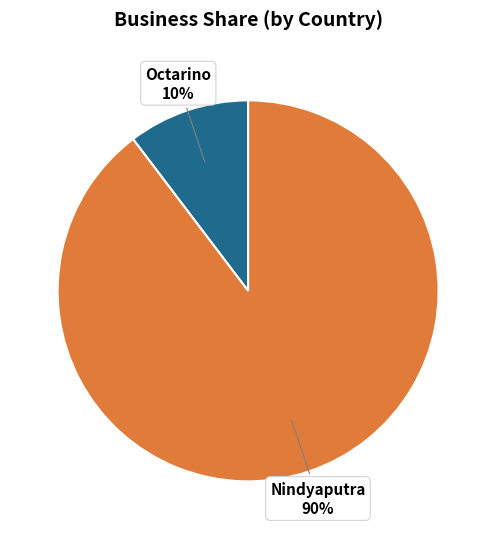

Combined, do Nindyaputra and Octarino account for over 50%?

Yes